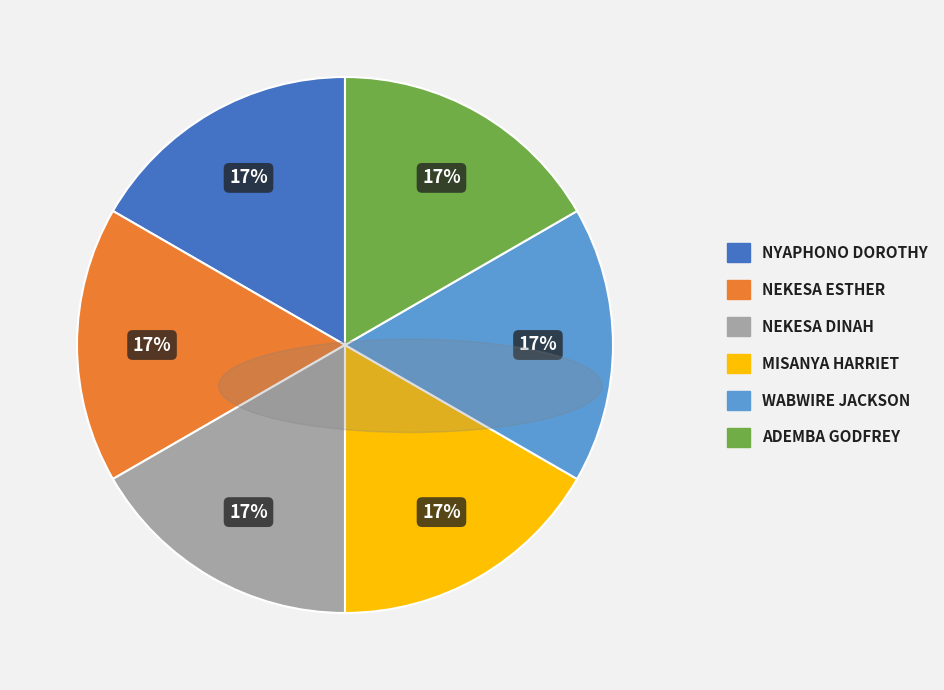

Is there any slice that represents more than half of the pie?

No